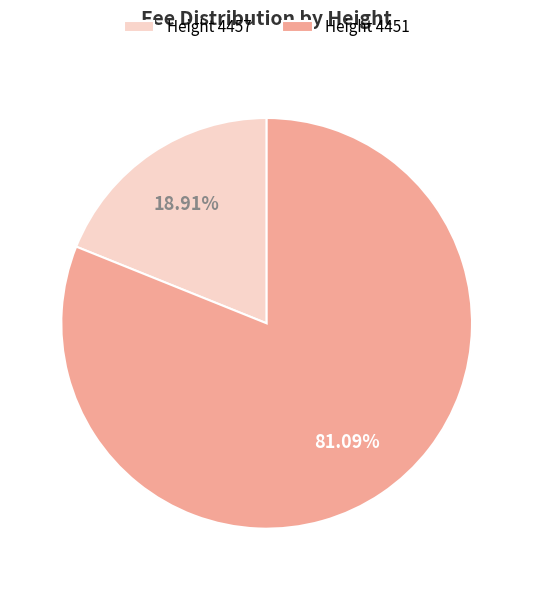

How many segments does this pie chart have?

2